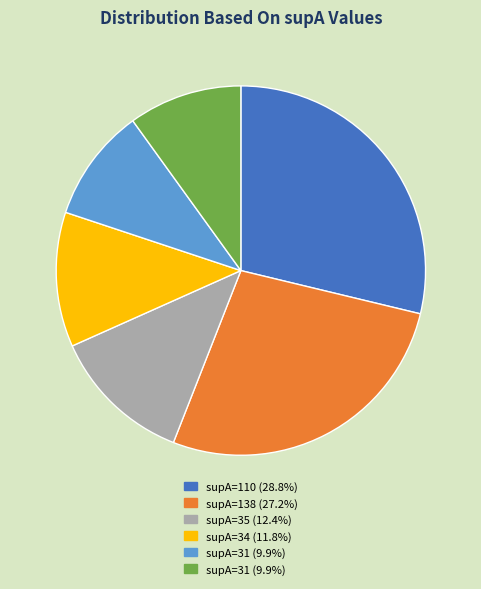

Does any single category account for the majority?

No